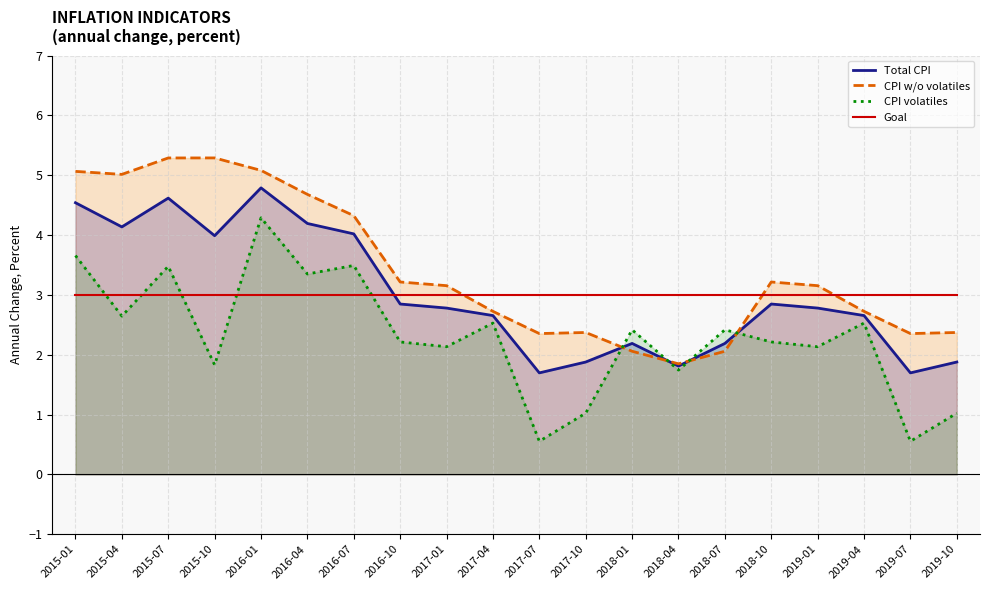

Where does the CPI w/o volatiles series first go above 3?

2015-01